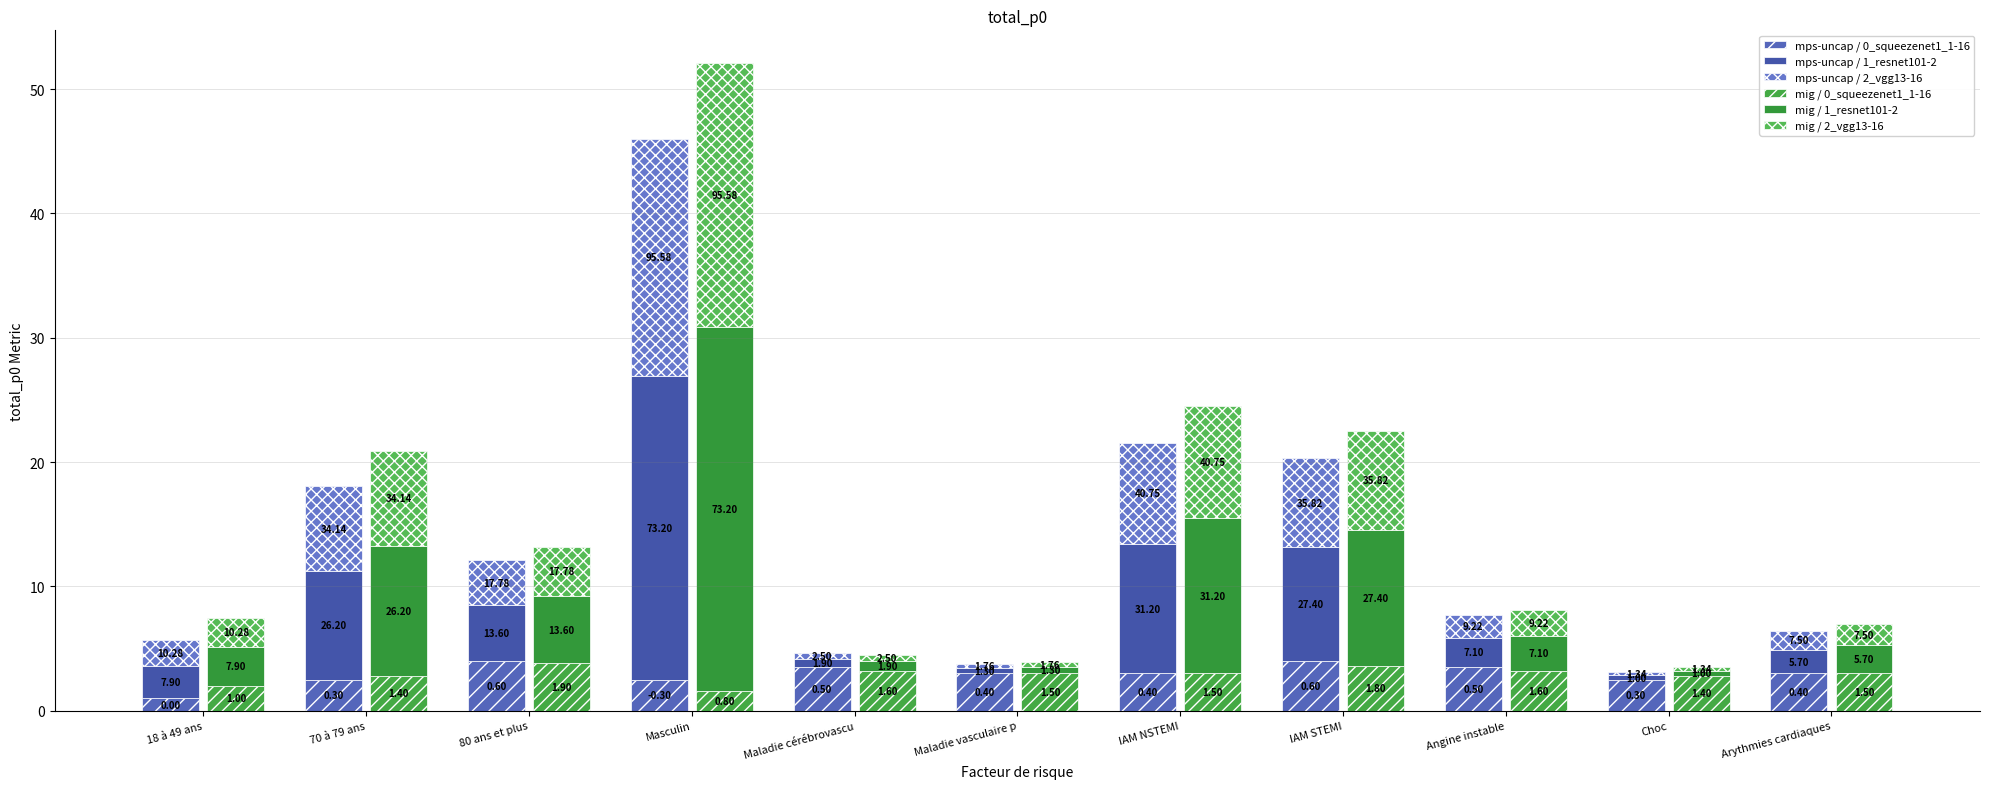

Reading left to right, extract all data points from this chart.

mps-uncap / 0_squeezenet1_1-16: 1.0	2.5	4.0	2.5	3.5	3.0	3.0	4.0	3.5	2.5	3.0
mps-uncap / 1_resnet101-2: 2.6	8.7	4.5	24.4	0.6	0.4	10.4	9.1	2.4	0.3	1.9
mps-uncap / 2_vgg13-16: 2.1	6.8	3.6	19.1	0.5	0.4	8.2	7.2	1.8	0.3	1.5
mig / 0_squeezenet1_1-16: 2.0	2.8	3.8	1.6	3.2	3.0	3.0	3.6	3.2	2.8	3.0
mig / 1_resnet101-2: 3.2	10.5	5.4	29.3	0.8	0.5	12.5	11.0	2.8	0.4	2.3
mig / 2_vgg13-16: 2.3	7.6	4.0	21.2	0.6	0.4	9.1	8.0	2.0	0.3	1.7